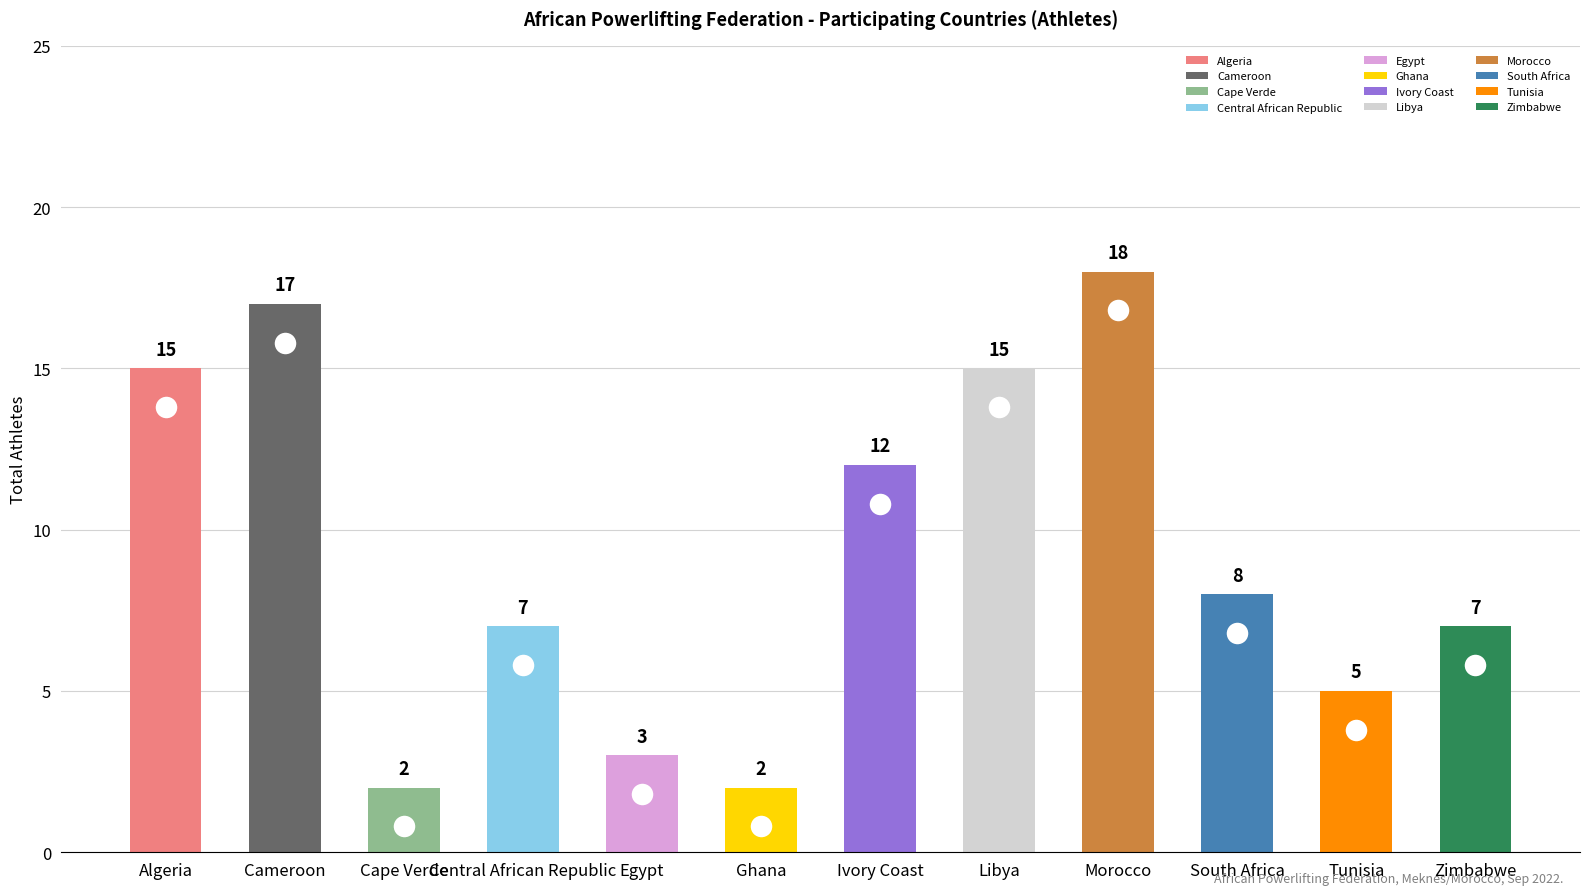

At which category does the chart reach its peak across all series?

Morocco